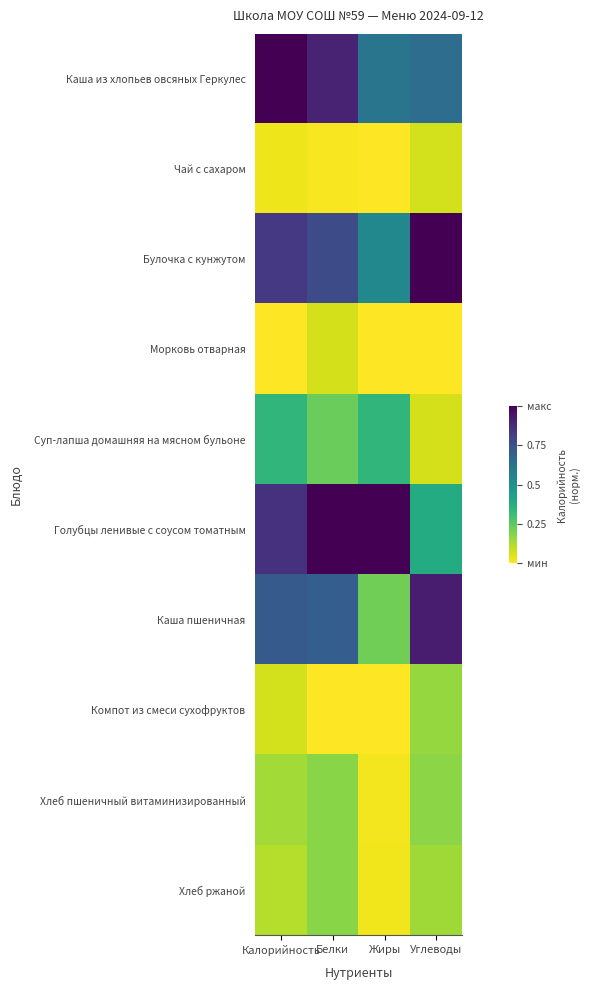

At how many categories does at least one series exceed 0?

4